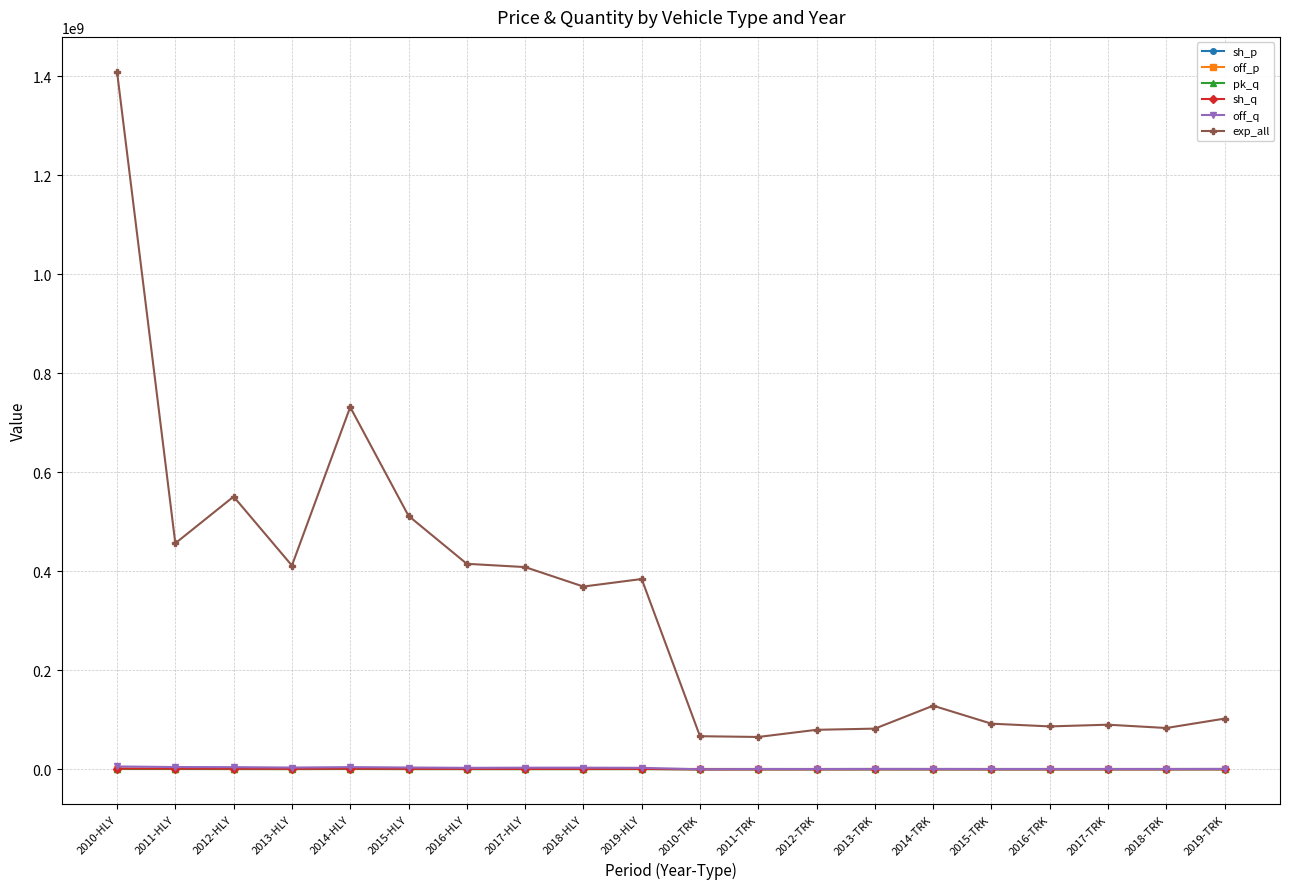

What is the difference between the off_p values at 2016-HLY and 2018-HLY?

10.7